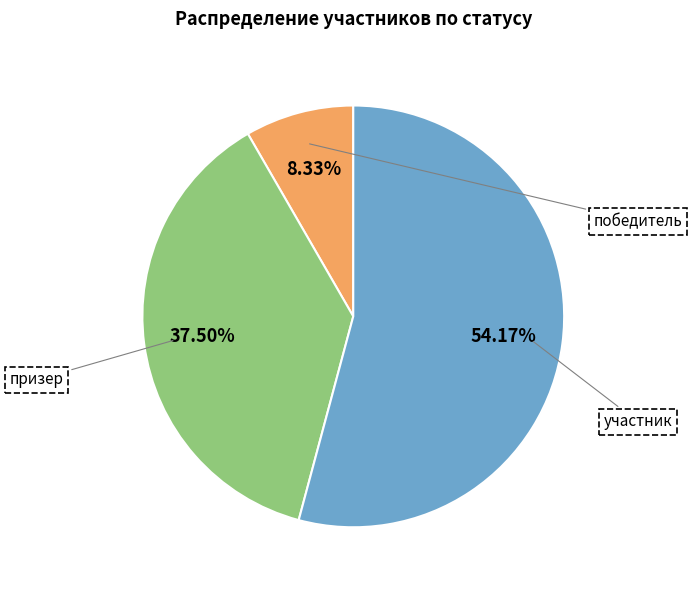

Is there any slice that represents more than half of the pie?

Yes